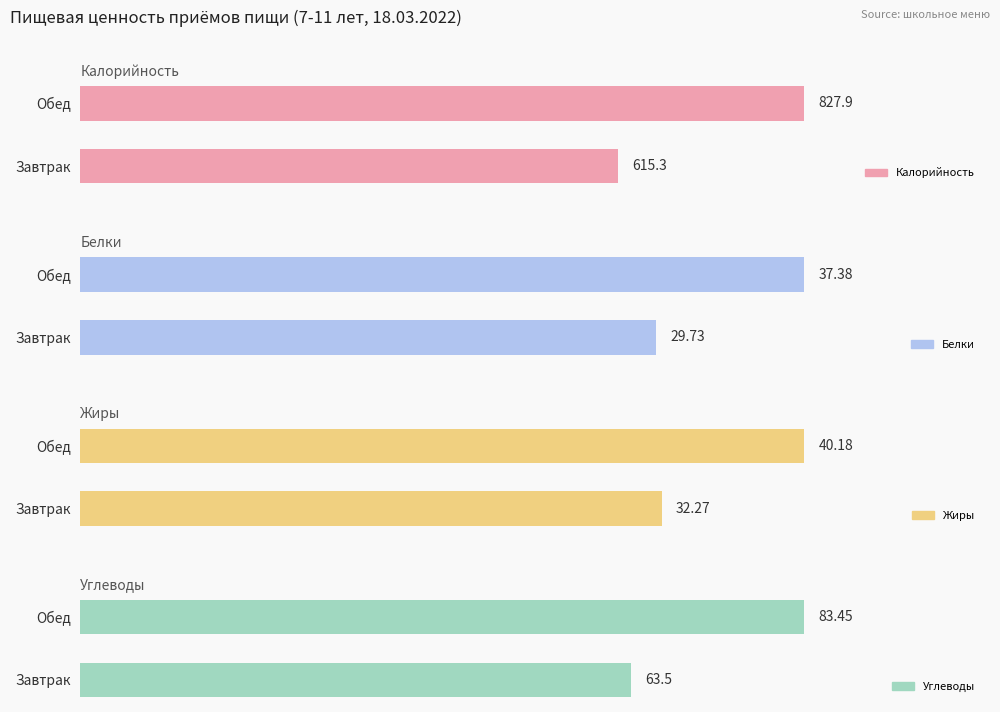

What is the total value across all series at Завтрак?

740.8